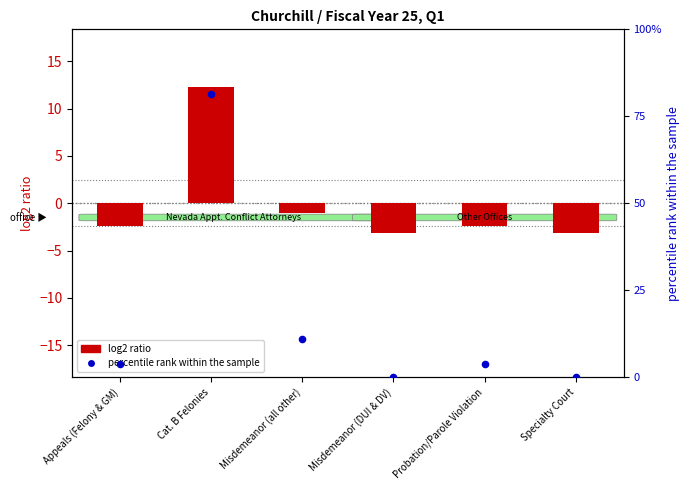

At which category is the sum across all series the highest?

Cat. B Felonies